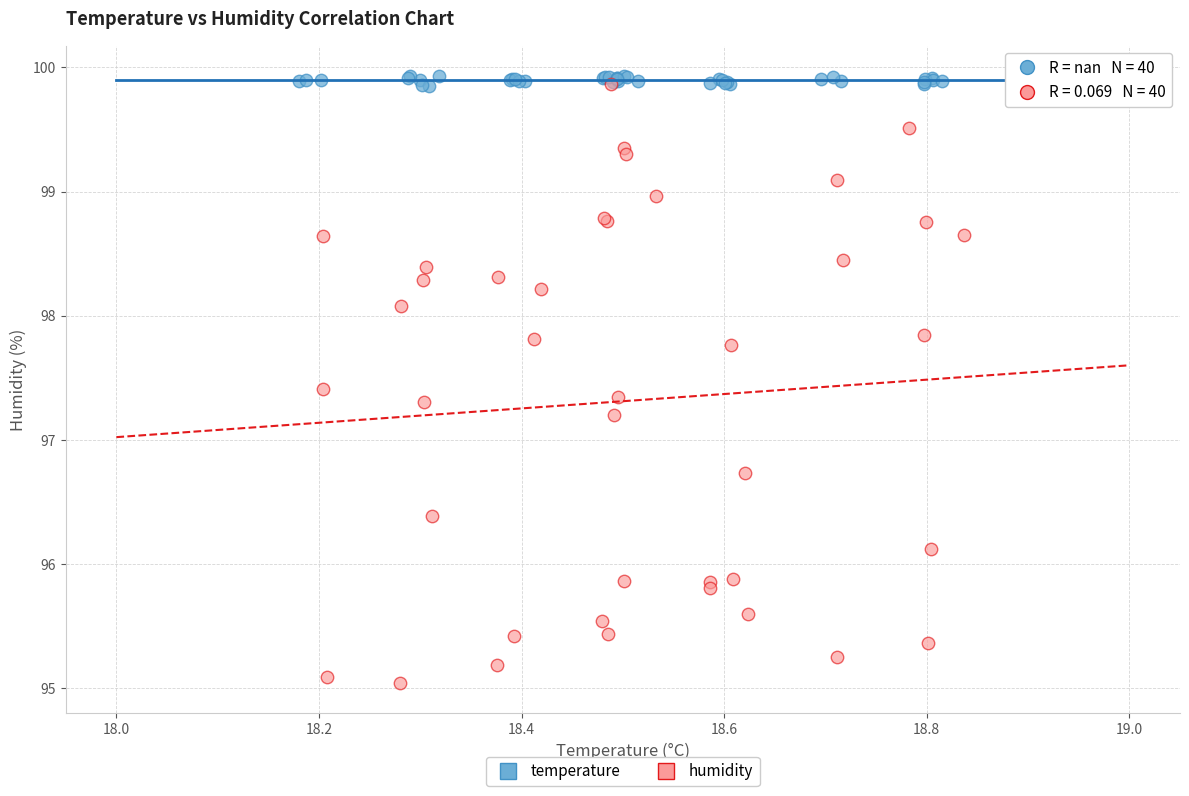

Which series has the largest Y range (max minus min)?

humidity